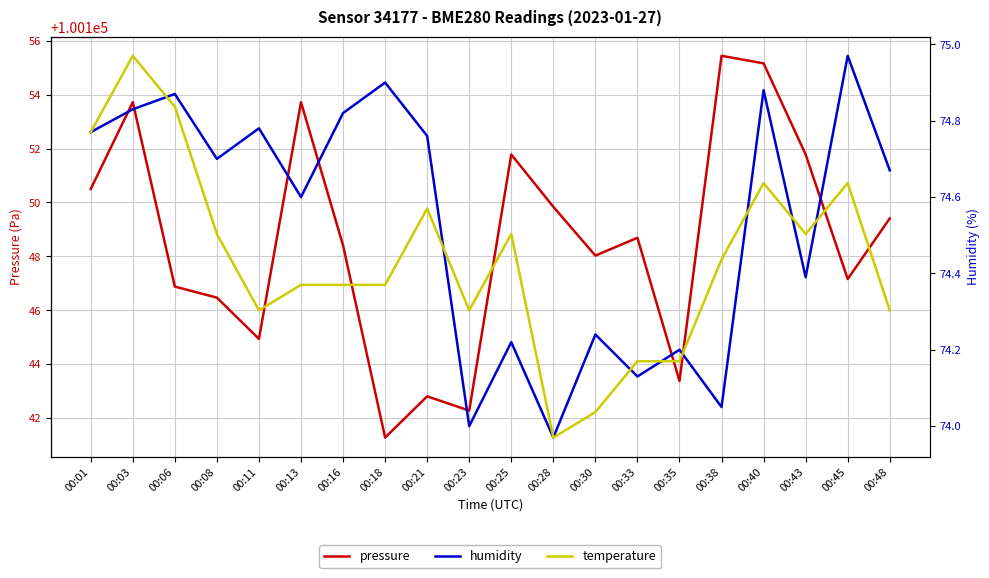

Reading left to right, list all the values displayed in this chart.

pressure: 100150.5	100153.7	100146.9	100146.5	100144.9	100153.7	100148.4	100141.3	100142.8	100142.3	100151.8	100149.8	100148.0	100148.7	100143.4	100155.4	100155.2	100151.8	100147.2	100149.4
humidity: 74.8	74.8	74.9	74.7	74.8	74.6	74.8	74.9	74.8	74.0	74.2	74.0	74.2	74.1	74.2	74.0	74.9	74.4	75.0	74.7
temperature: 1.2	1.2	1.2	1.2	1.1	1.1	1.1	1.1	1.2	1.1	1.2	1.1	1.1	1.1	1.1	1.2	1.2	1.2	1.2	1.1